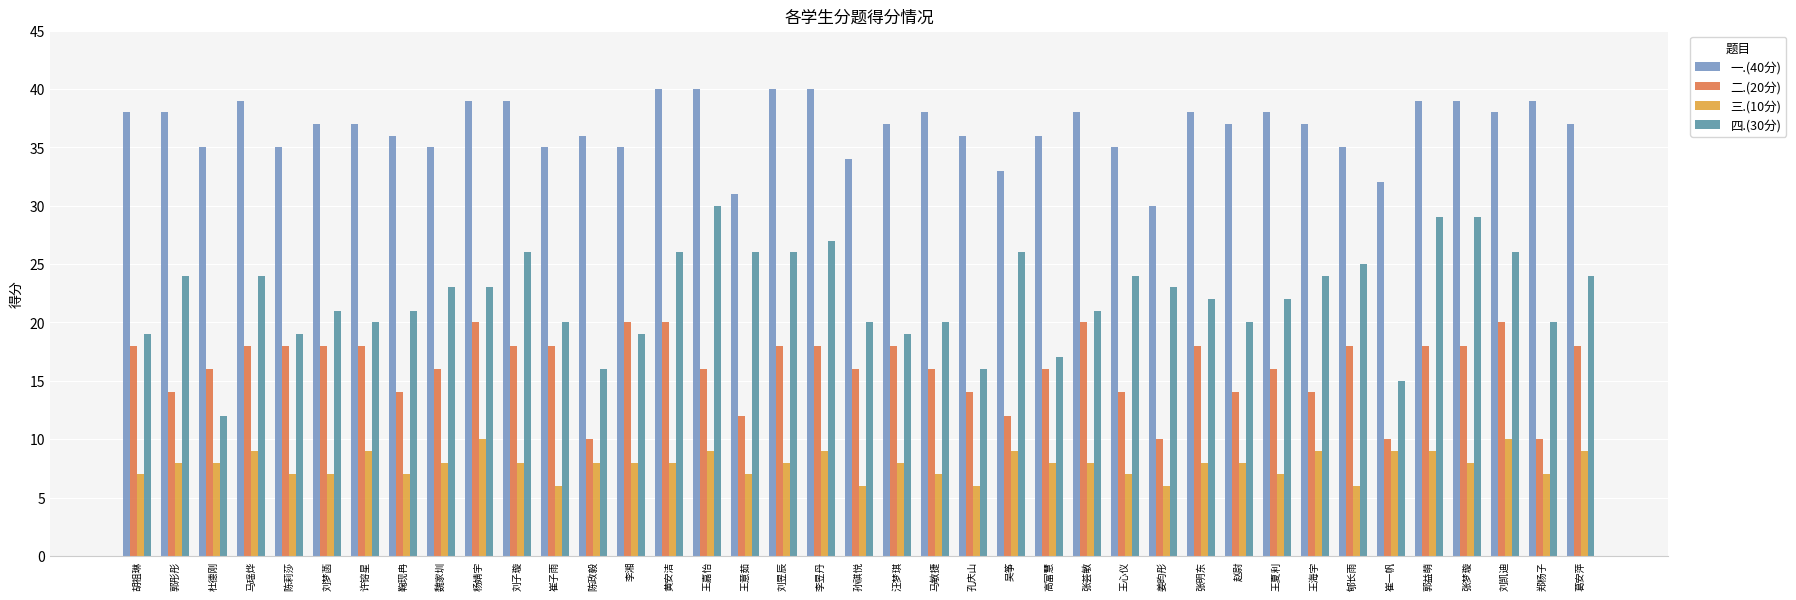

Which series has the largest total across all categories?

一.(40分)